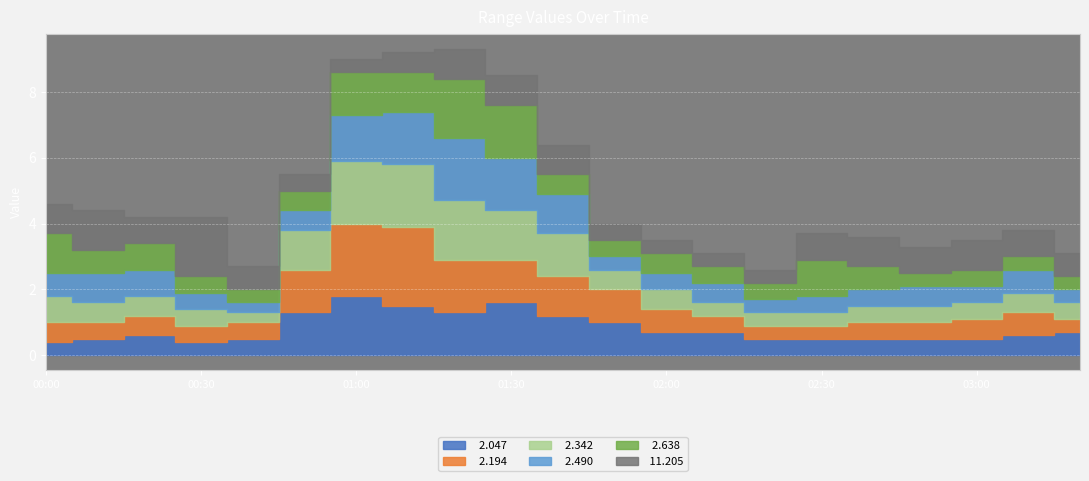

What are all the series names shown in the legend?

  2.047,   2.194,   2.342,   2.490,   2.638,  11.205